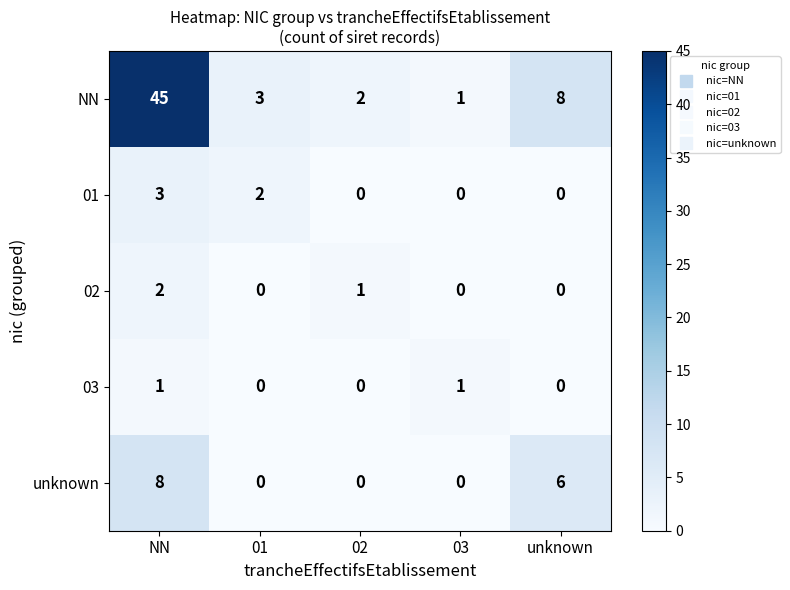

At which category does the chart reach its peak across all series?

NN